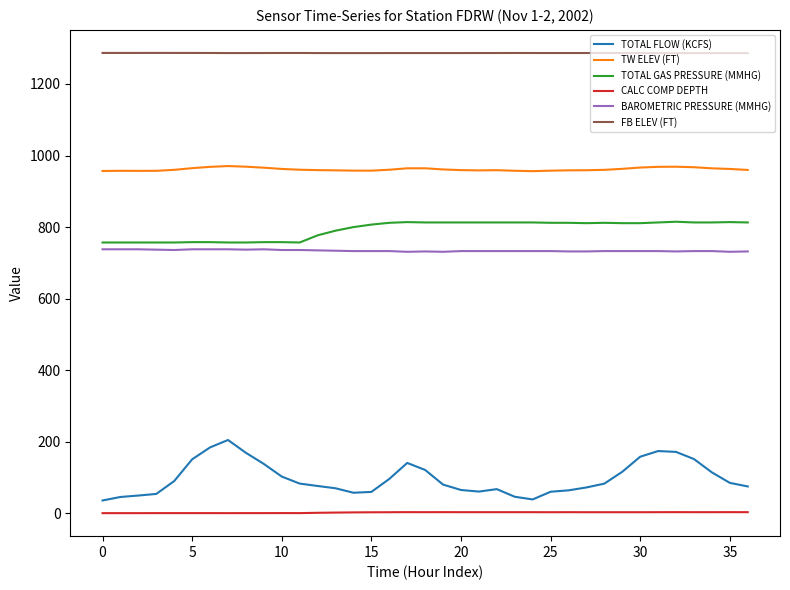

What is the difference between the second highest and minimum values in the TOTAL GAS PRESSURE (MMHG) series?

57.0